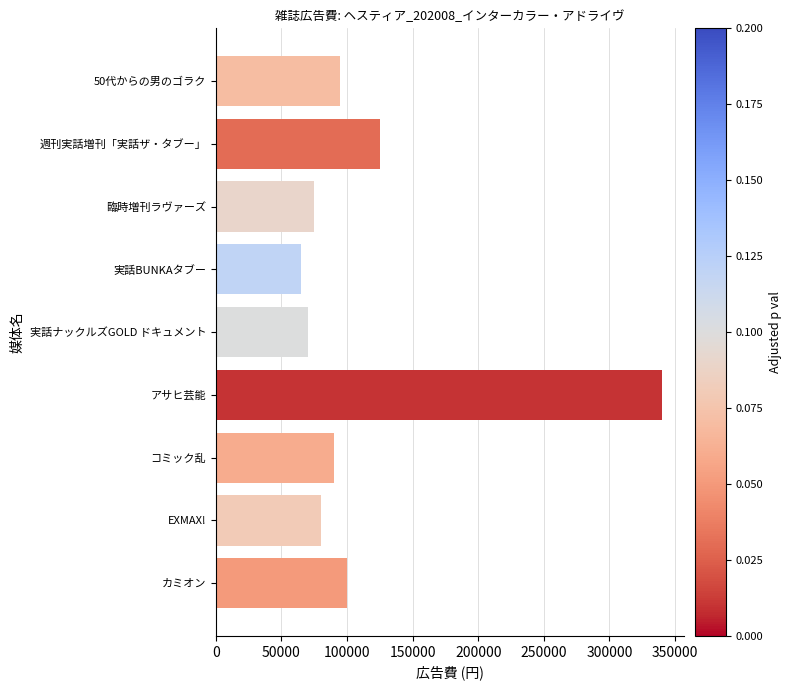

What is the difference between the maximum and minimum values?

275000